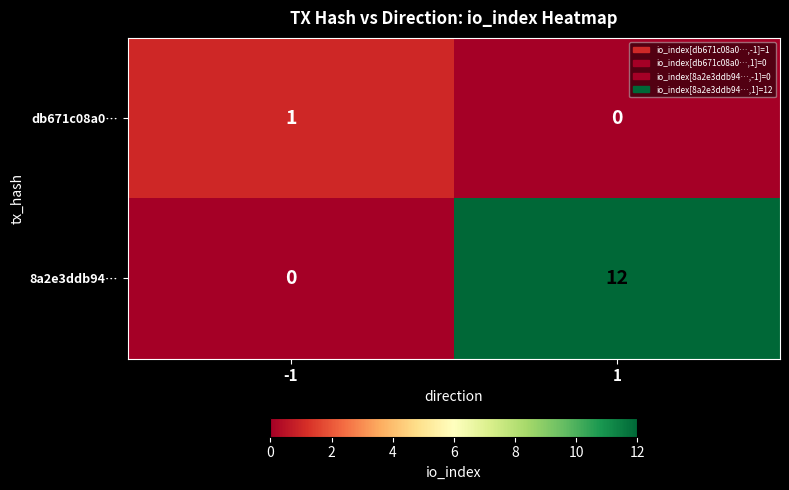

Which series has the largest total across all categories?

8a2e3ddb94…